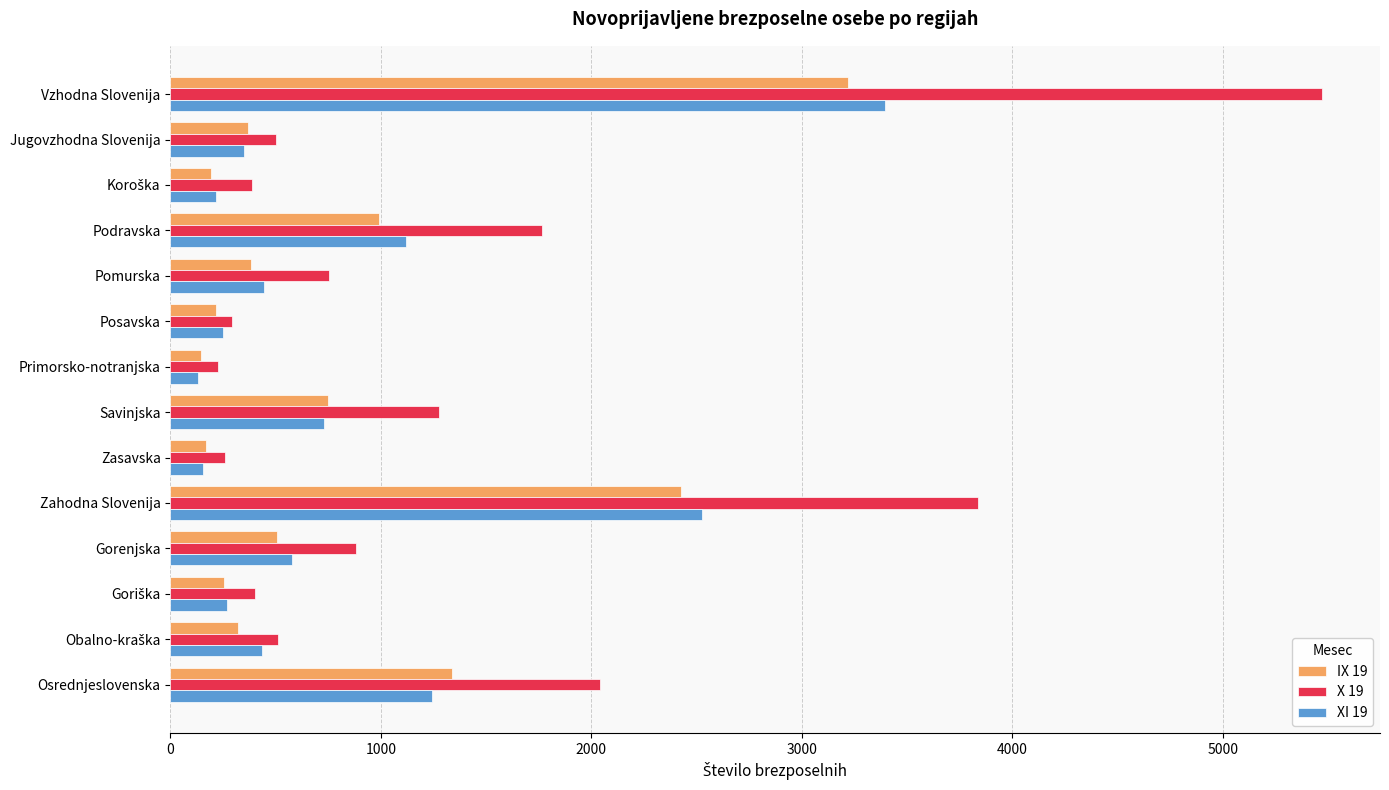

Rank the series by their maximum value, from highest to lowest.

X 19, XI 19, IX 19